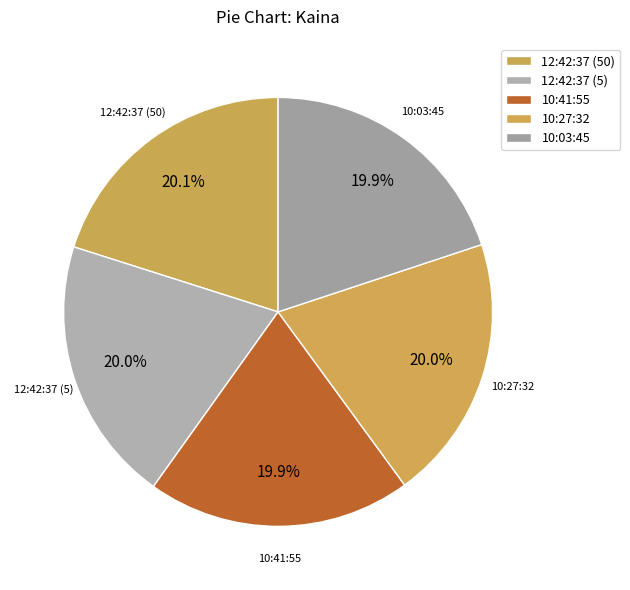

What percentage is NOT represented by 12:42:37 (50)?

79.9%